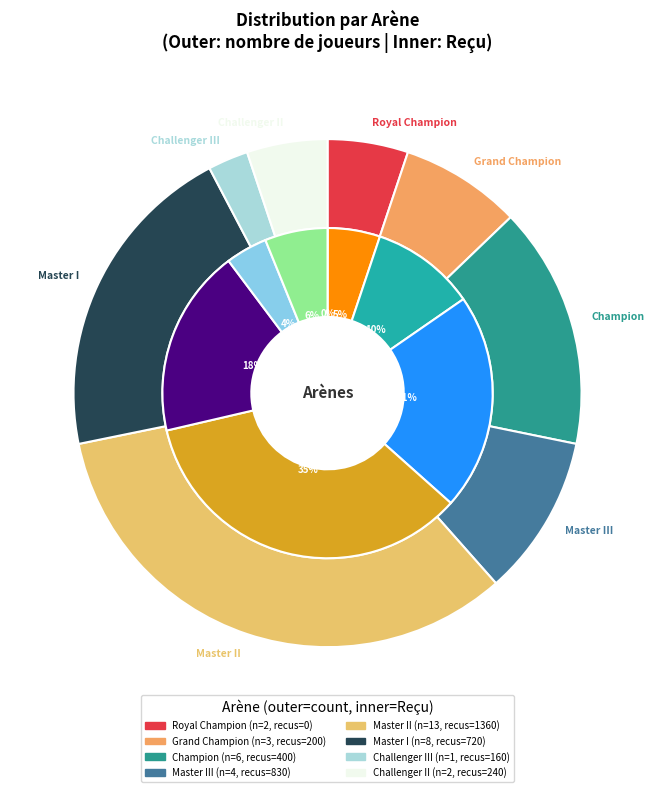

Count the number of slices in the pie.

8